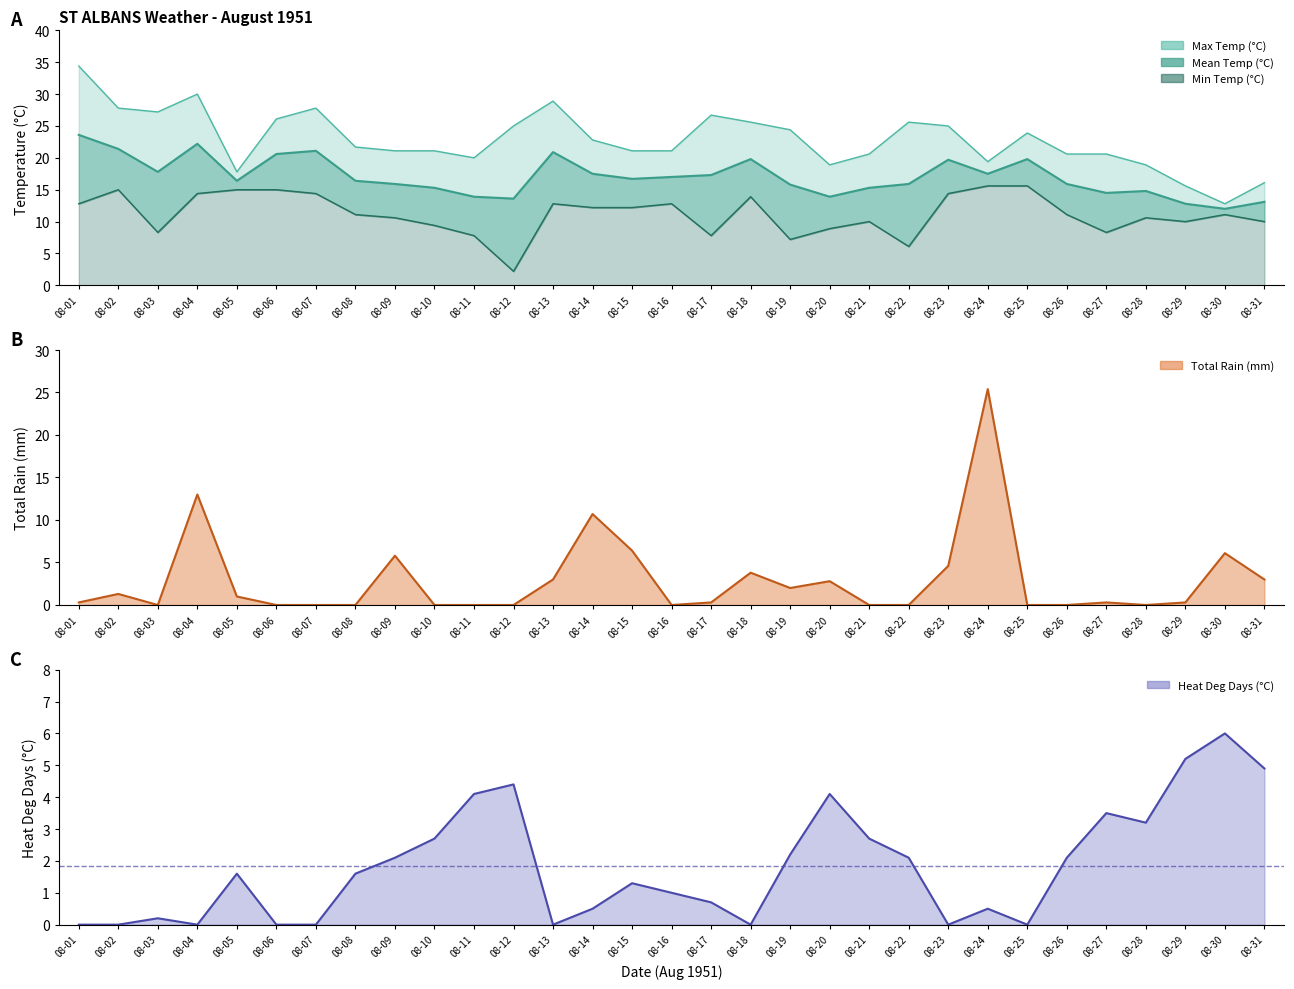

At which category is the sum across all series the highest?

08-24